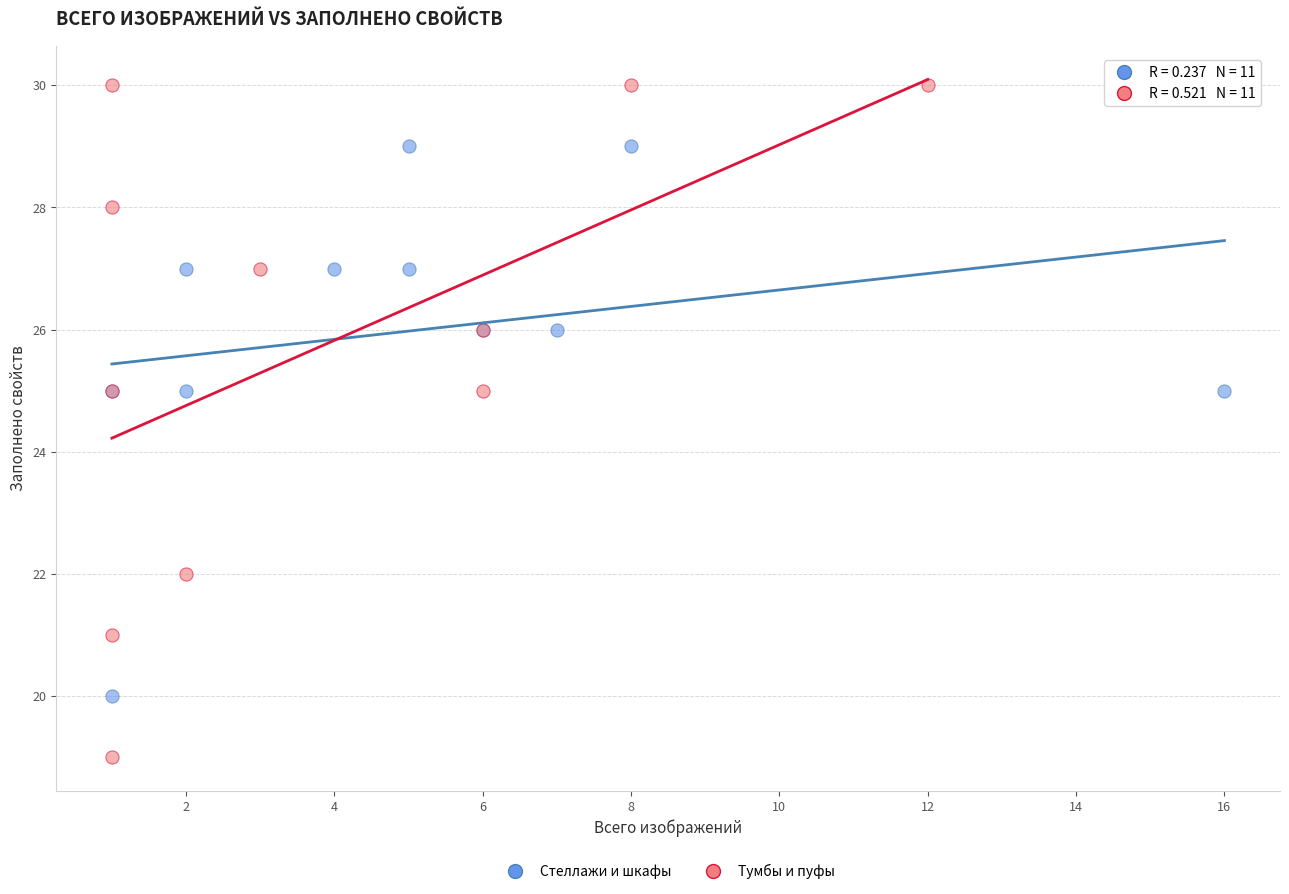

What are all the series names shown in the legend?

Стеллажи и шкафы, Тумбы и пуфы